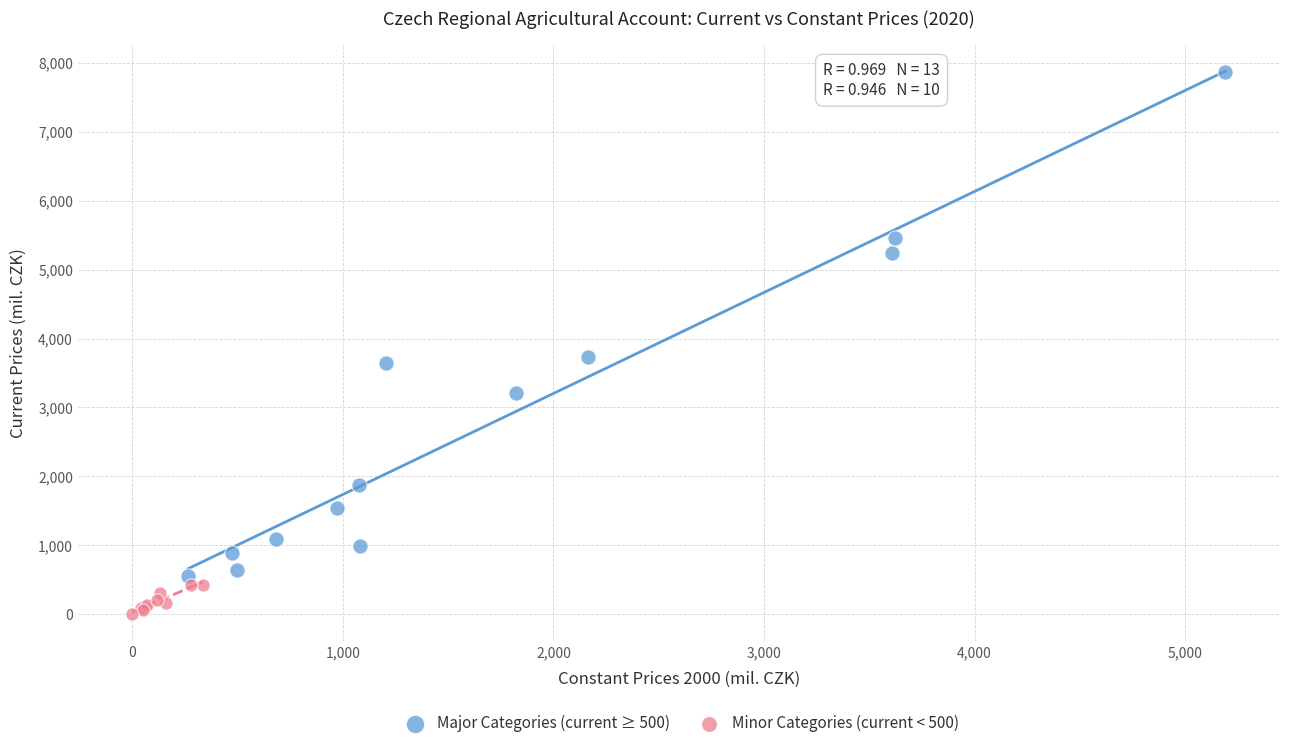

What are all the series names shown in the legend?

Major Categories (current ≥ 500), Minor Categories (current < 500)